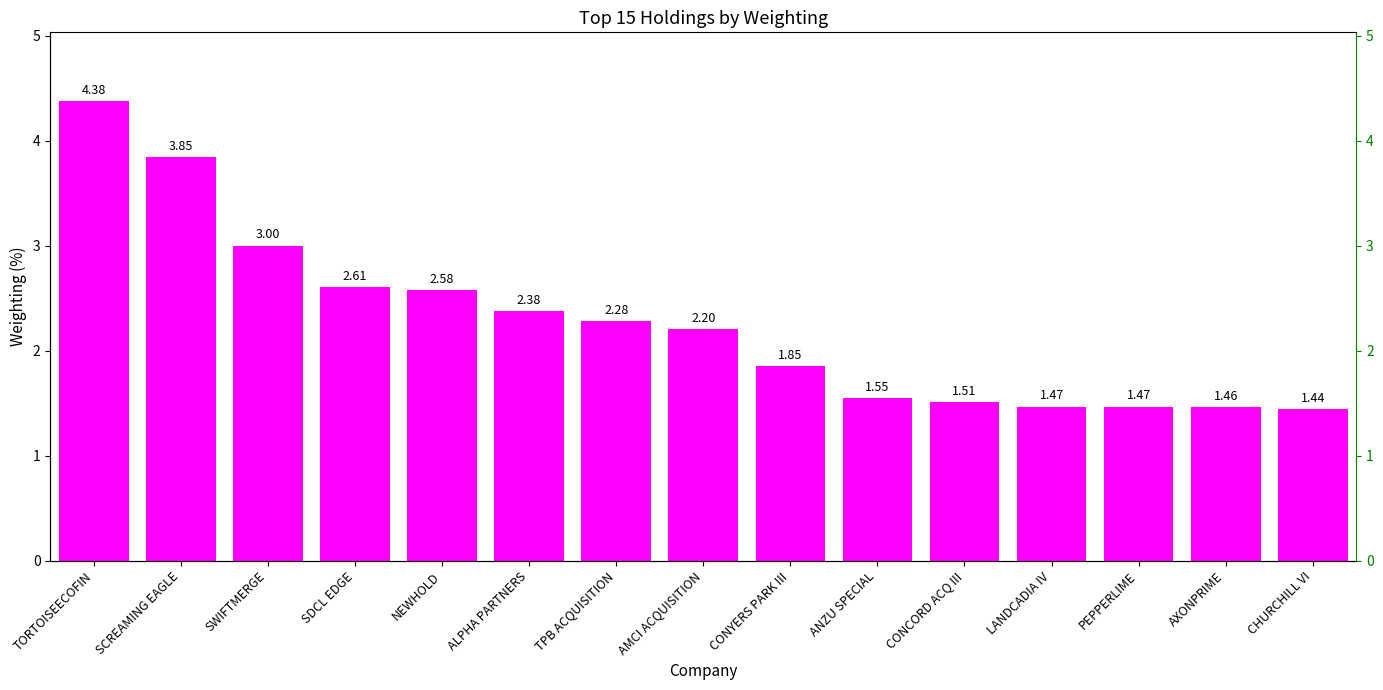

What is the difference between the values at AXONPRIME and CONYERS PARK III?

0.4